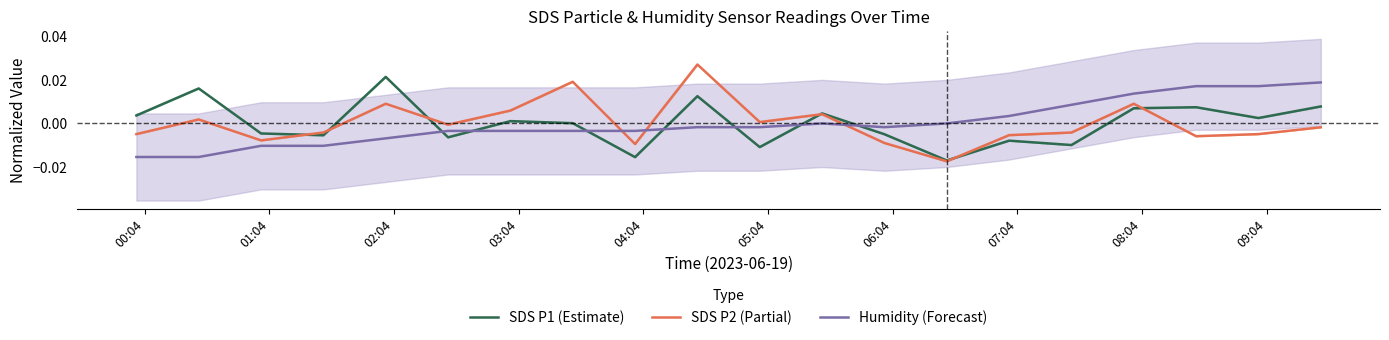

How many interior local peaks does the SDS P2 (Partial) series have?

6